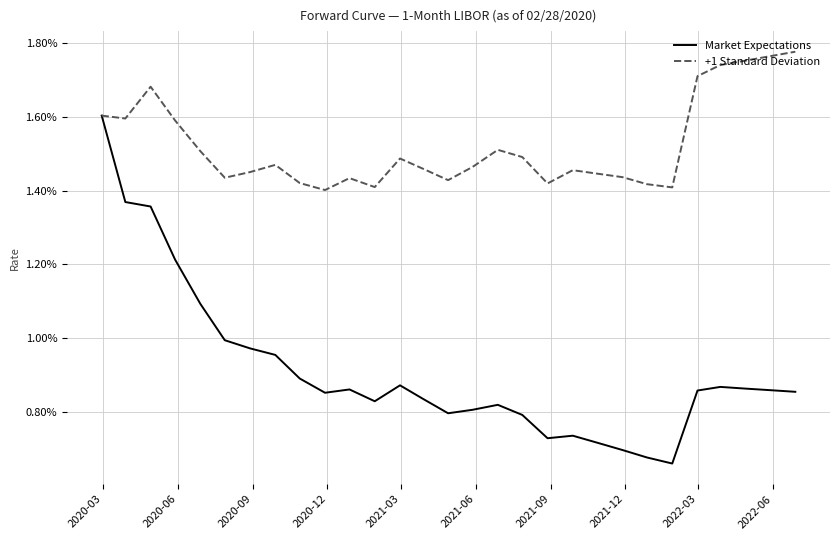

Rank the series by their average value, from lowest to highest.

Market Expectations, +1 Standard Deviation